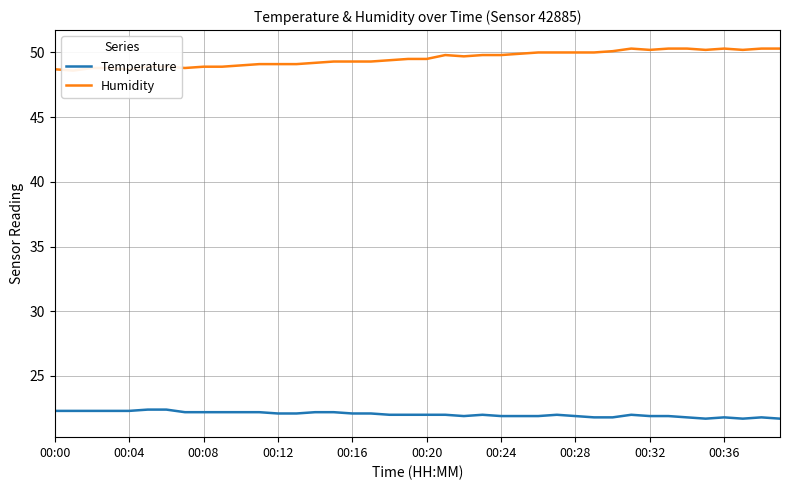

True or false: Temperature and Humidity intersect in this chart.

False